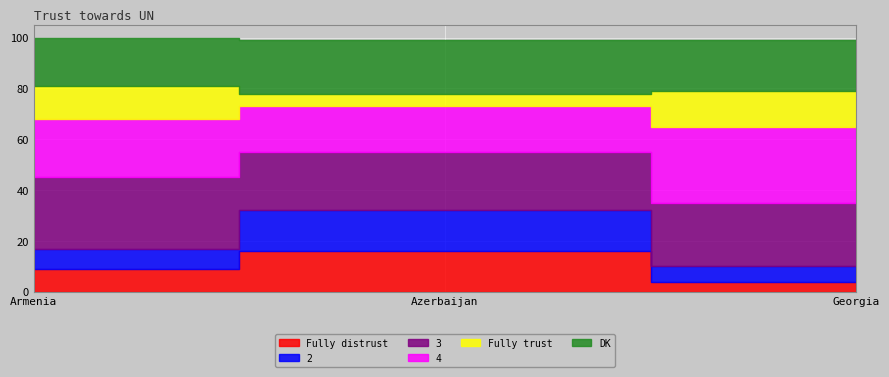

Between Armenia and Azerbaijan, which is larger?

Azerbaijan